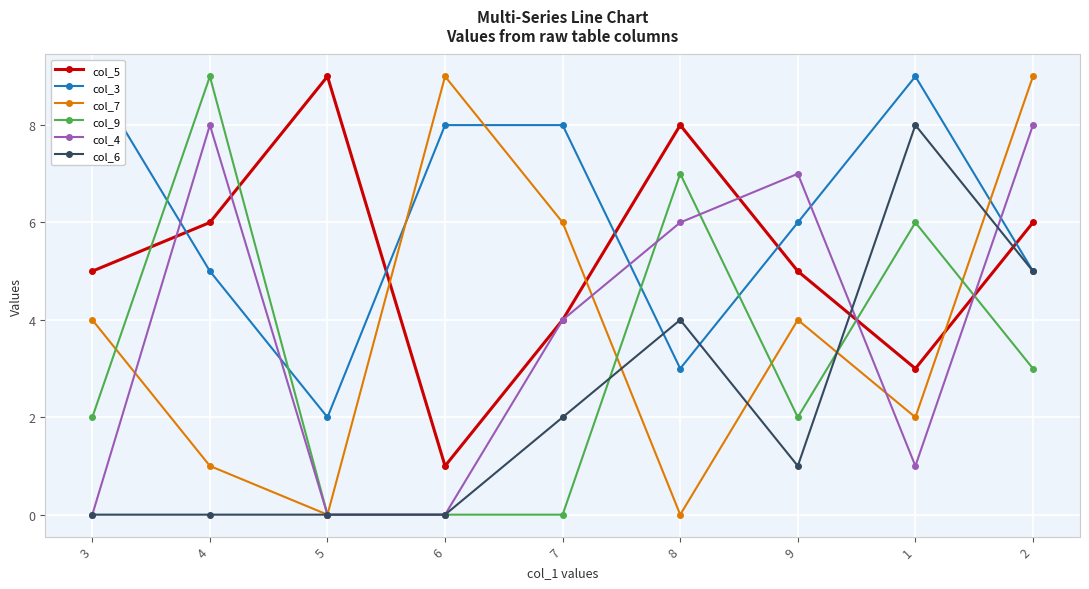

Where is col_4 nearest to the value 4?

7